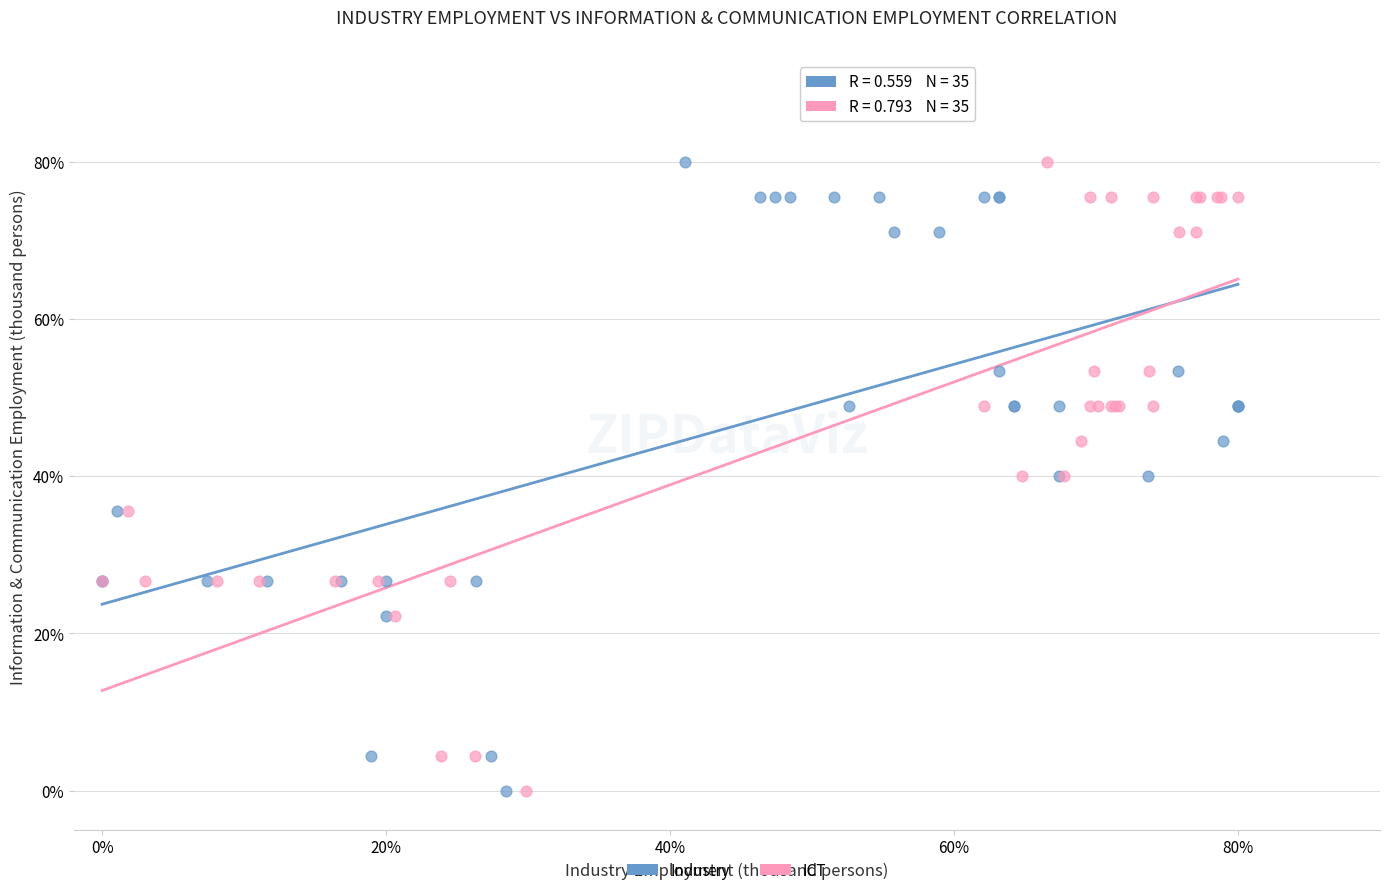

What are all the series names shown in the legend?

Industry, ICT